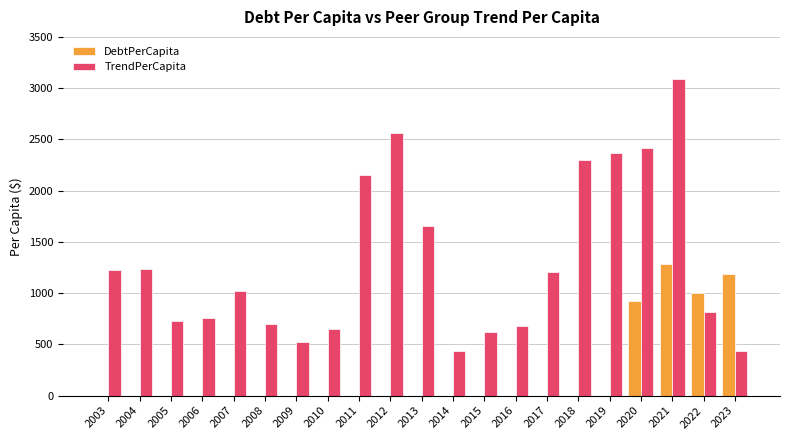

Read the DebtPerCapita value at 2021.

1286.0